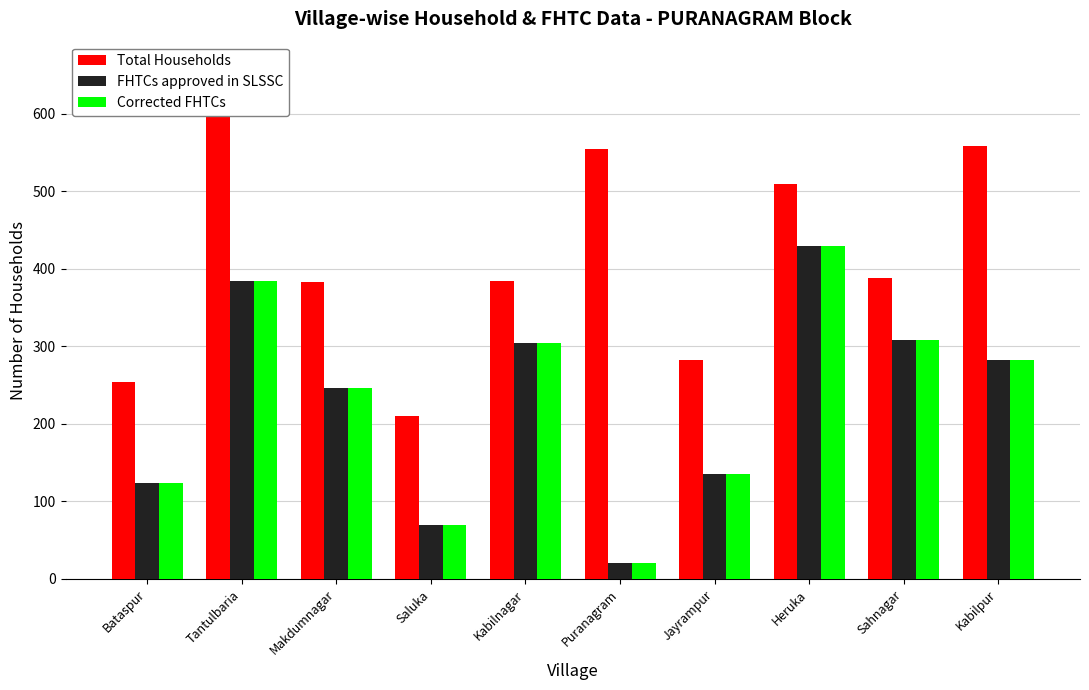

Count the number of categories in the chart.

10